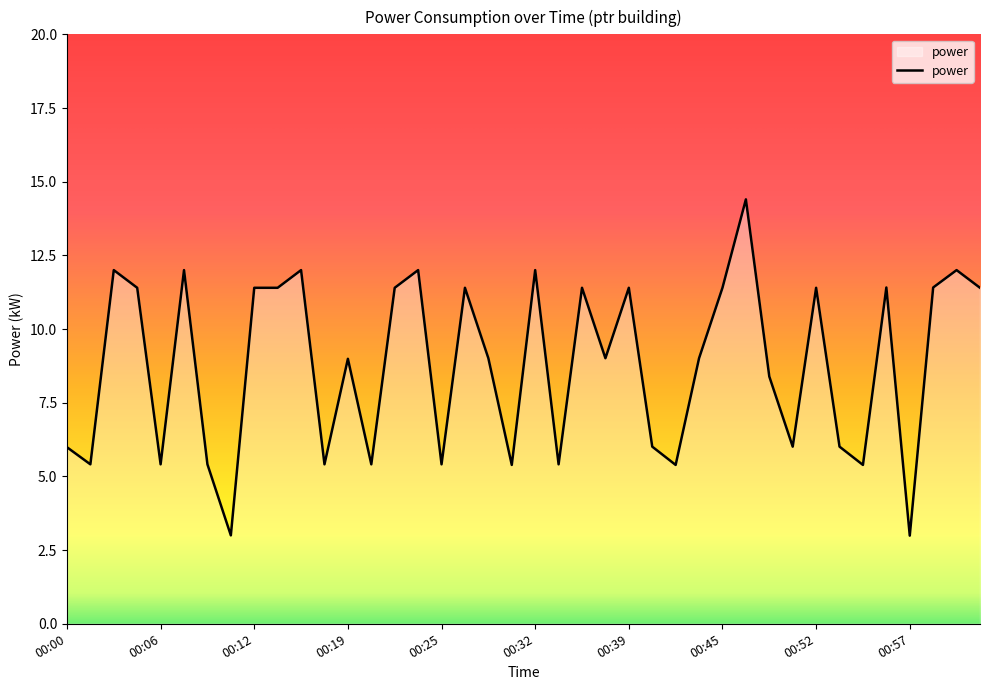

What is the difference between the maximum and minimum values?

11.4